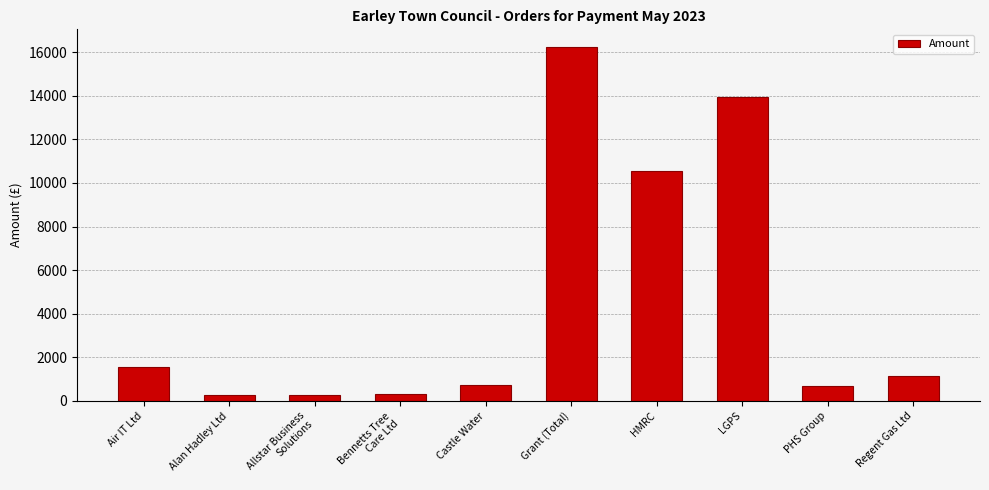

What is the label of the 4th bar from the right?

HMRC